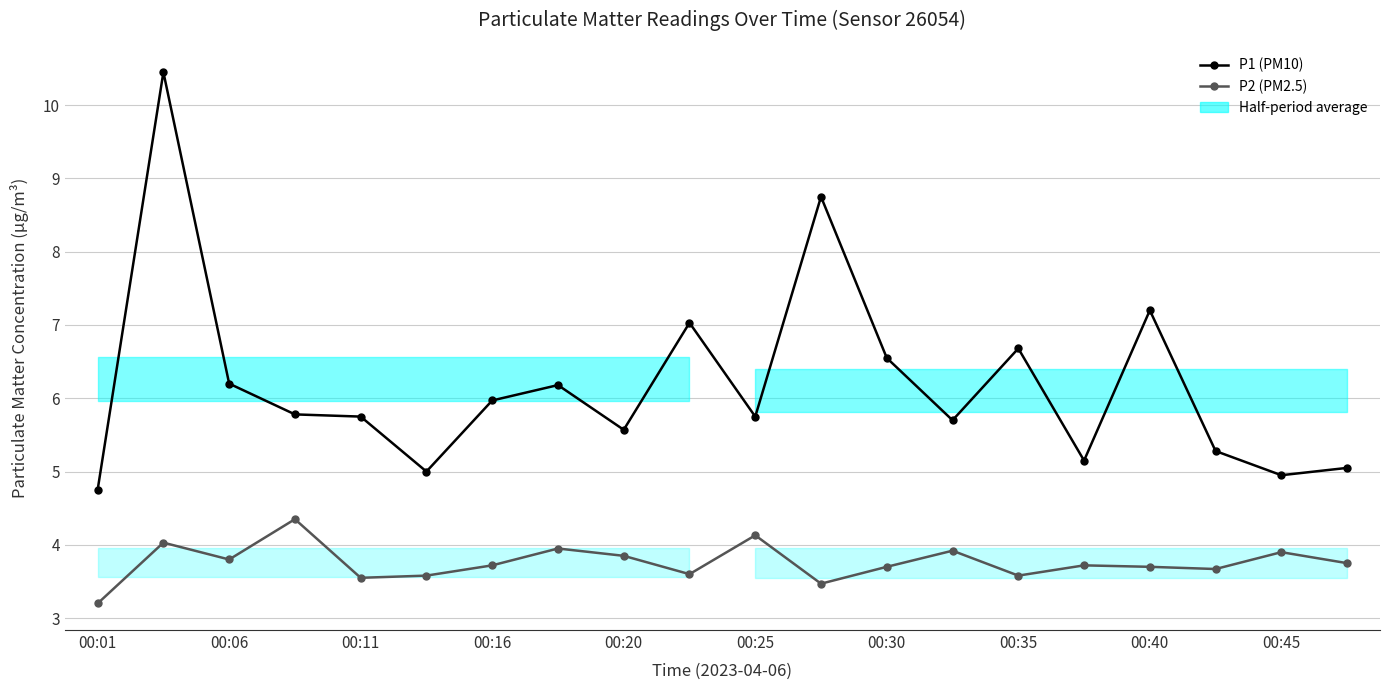

At which category does P2 (PM2.5) reach its first local valley?

00:06